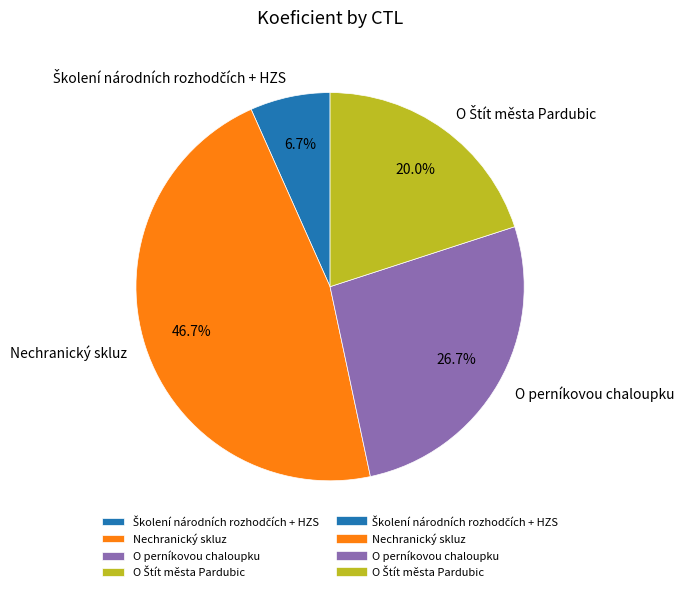

Is there any slice that represents more than half of the pie?

No